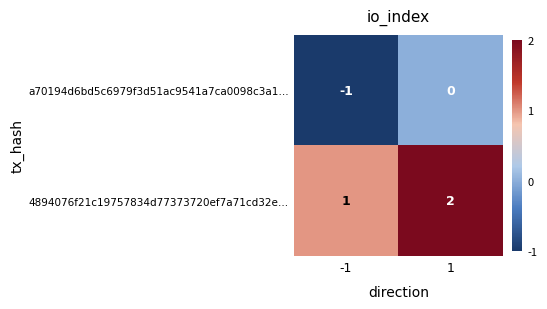

At how many categories does at least one series exceed 0?

2